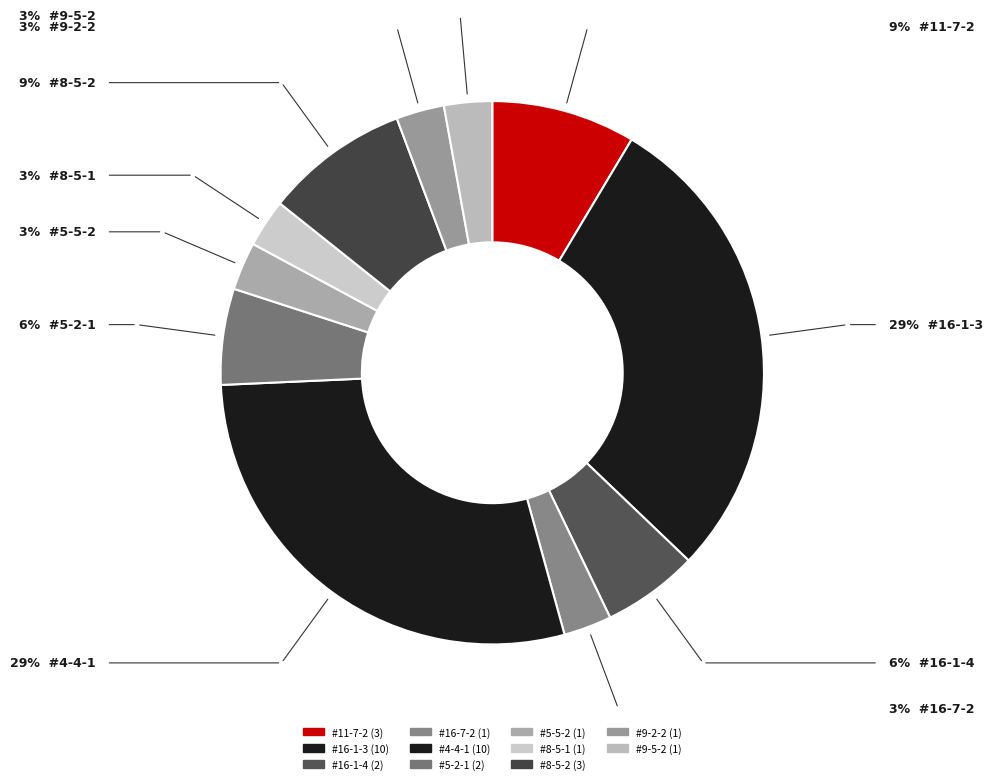

True or false: #8-5-2 accounts for 9% of the total.

True